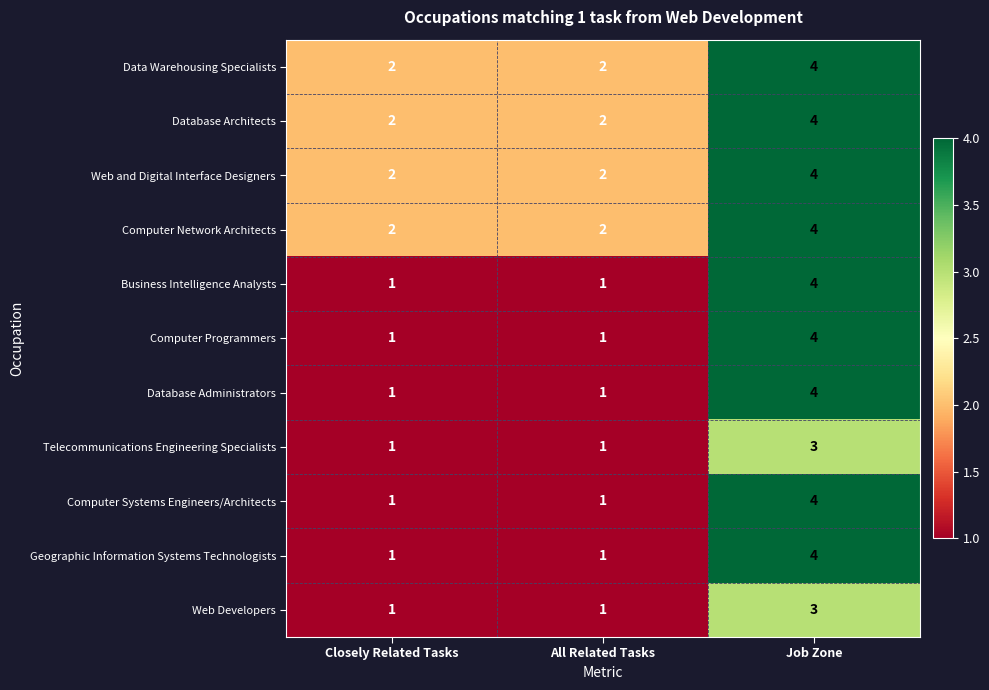

At which category does the chart reach its peak across all series?

Job Zone